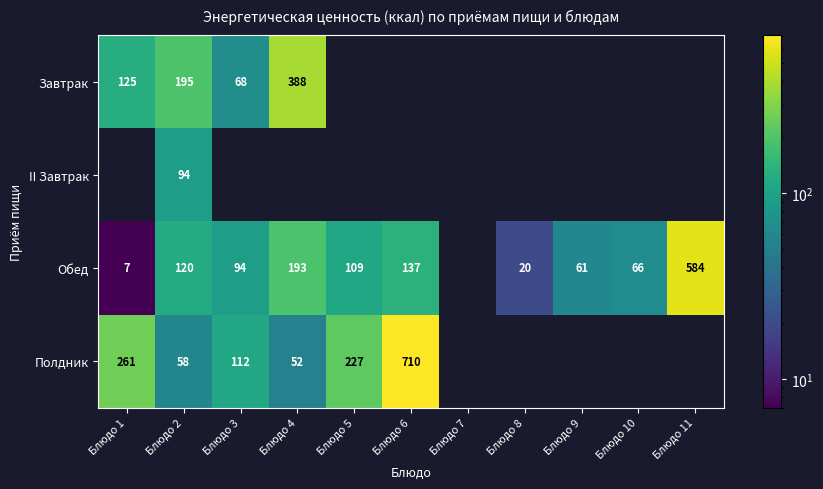

What is the difference between the highest and lowest values at Блюдо 2?

137